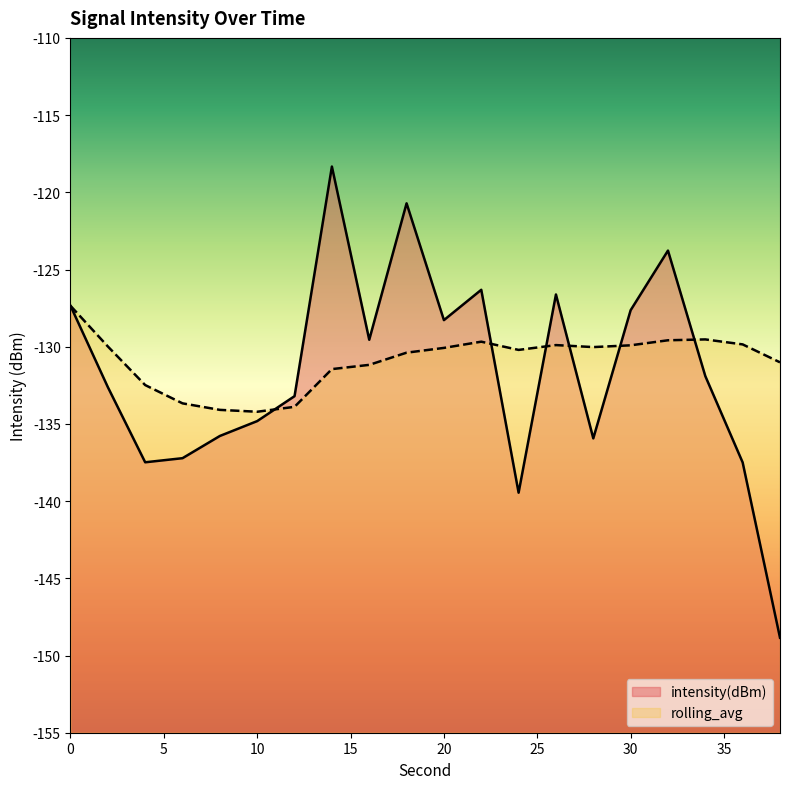

List the series in order of their overall mean, lowest first.

intensity(dBm), rolling_avg